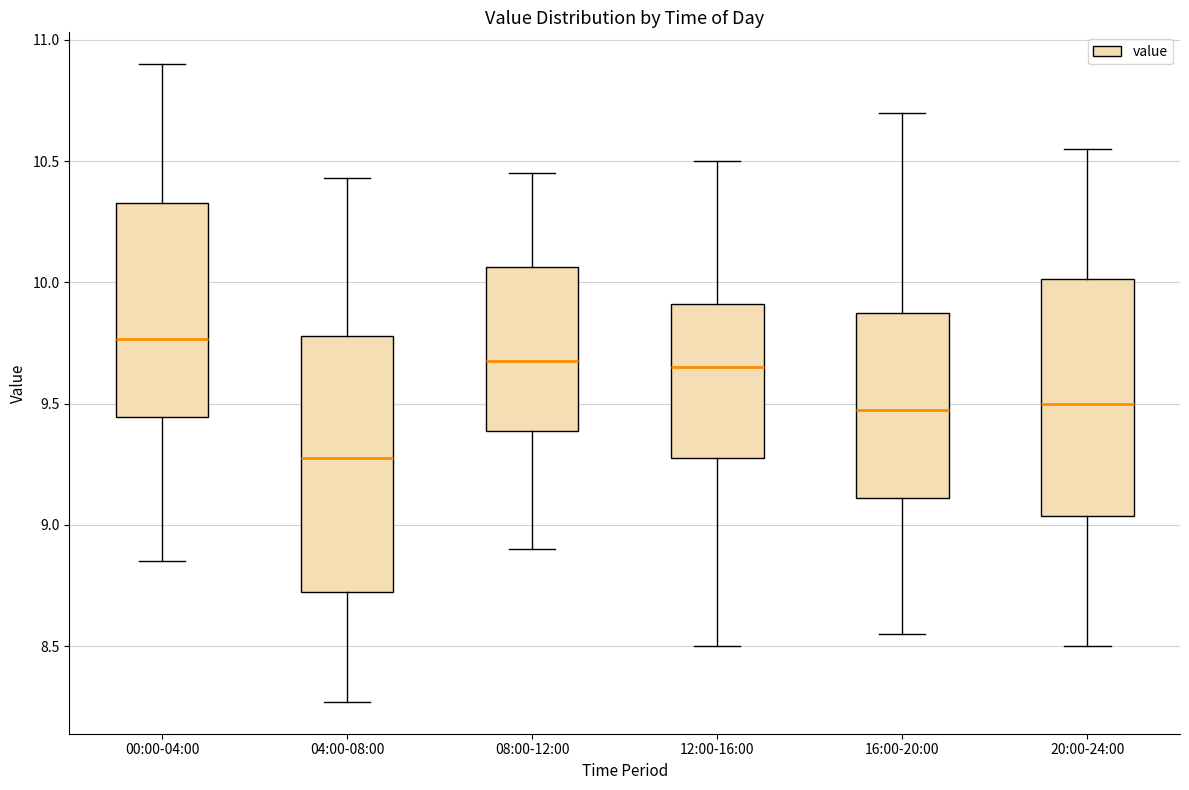

Reading left to right, read every box against the y-axis: the position of its median line, the range the box covers, and the ends of its whiskers. The values are not printed on the chart, so give them approximately, as read against the axis.

00:00-04:00: median 9.75, box 9.45 to 10.35, whiskers 8.85 to 10.90
04:00-08:00: median 9.30, box 8.70 to 9.80, whiskers 8.25 to 10.45
08:00-12:00: median 9.70, box 9.40 to 10.05, whiskers 8.90 to 10.45
12:00-16:00: median 9.65, box 9.30 to 9.90, whiskers 8.50 to 10.50
16:00-20:00: median 9.50, box 9.10 to 9.90, whiskers 8.55 to 10.70
20:00-24:00: median 9.50, box 9.05 to 10.00, whiskers 8.50 to 10.55